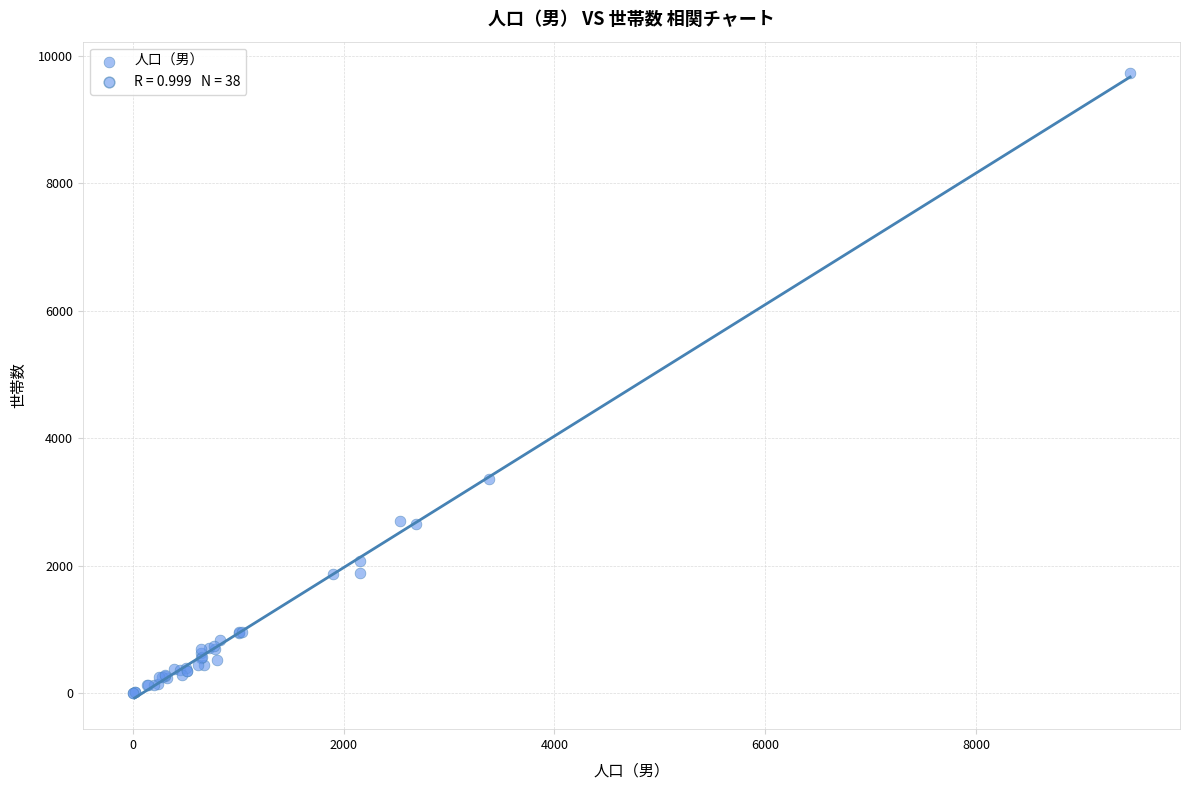

What Y value in the scatter plot is closest to 4865?

3355